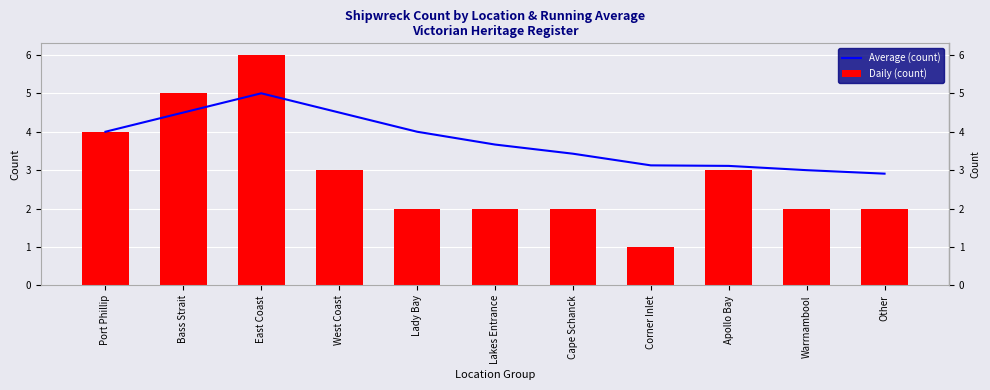

Reading left to right, extract all data points from this chart.

Average (count): Port Phillip=4.0	Bass Strait=4.5	East Coast=5.0	West Coast=4.5	Lady Bay=4.0	Lakes Entrance=3.7	Cape Schanck=3.4	Corner Inlet=3.1	Apollo Bay=3.1	Warrnambool=3.0	Other=2.9
Daily (count): Port Phillip=4.0	Bass Strait=5.0	East Coast=6.0	West Coast=3.0	Lady Bay=2.0	Lakes Entrance=2.0	Cape Schanck=2.0	Corner Inlet=1.0	Apollo Bay=3.0	Warrnambool=2.0	Other=2.0